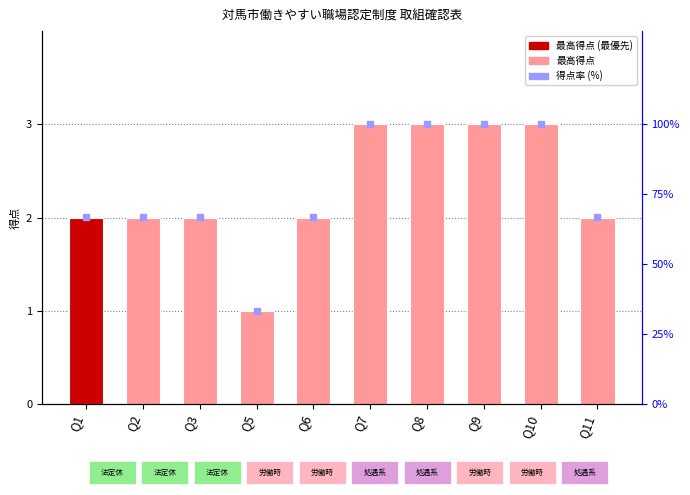

The 得点率 (%) series shows 11.1 at Q5. True or false?

False